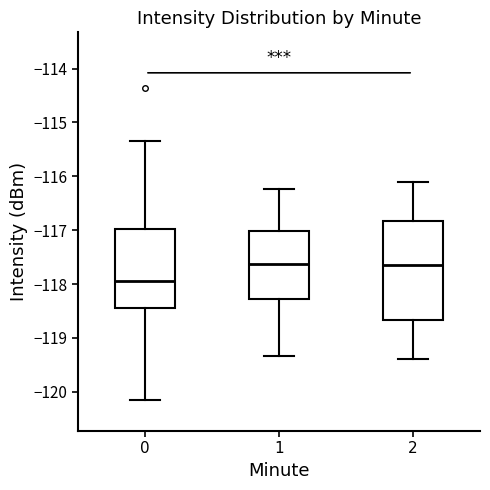

Reading left to right, transcribe this box plot: for each box, give where its median line is, the range the box spans, and where its two whiskers end, as read against the y-axis. The values are not printed on the chart, so give them approximately, as read against the axis.

0: median -117.9, box -118.5 to -117.0, whiskers -120.2 to -115.3
1: median -117.6, box -118.3 to -117.0, whiskers -119.3 to -116.2
2: median -117.6, box -118.7 to -116.8, whiskers -119.4 to -116.1